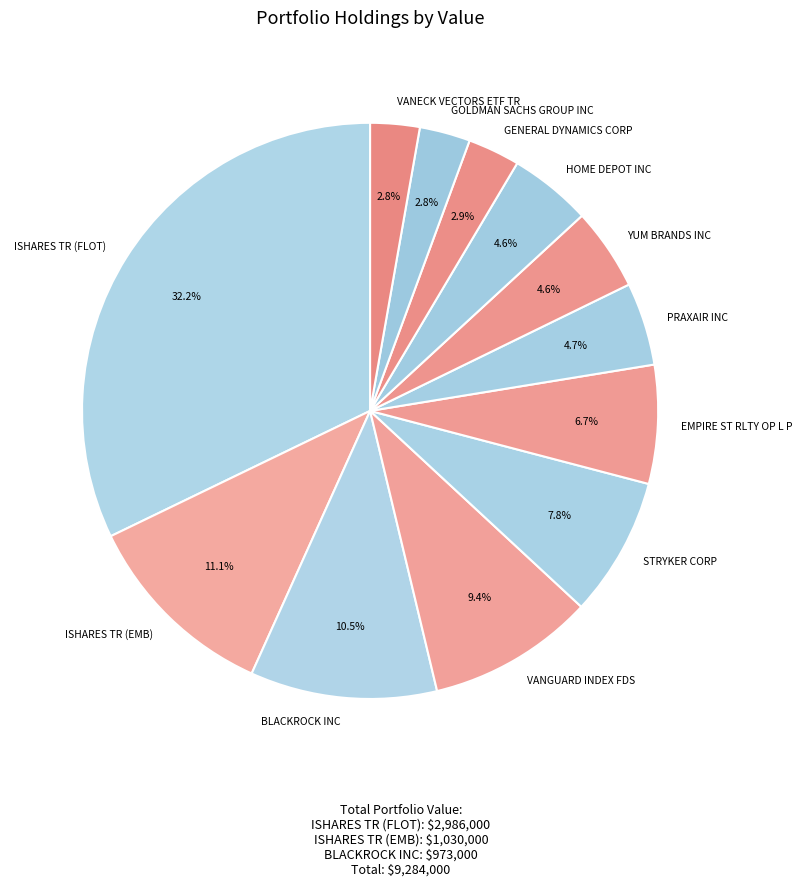

The YUM BRANDS INC slice represents 17% of the pie. True or false?

False